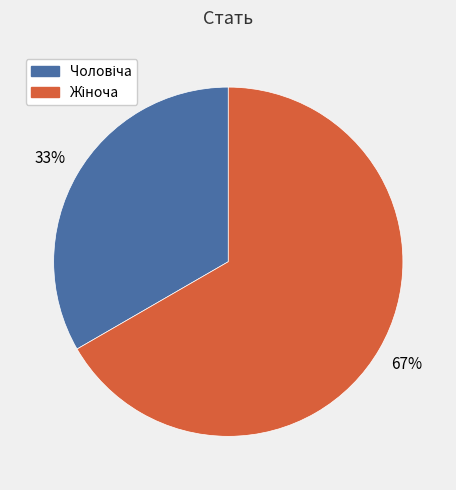

To the nearest percent, what is the average slice percentage?

50%